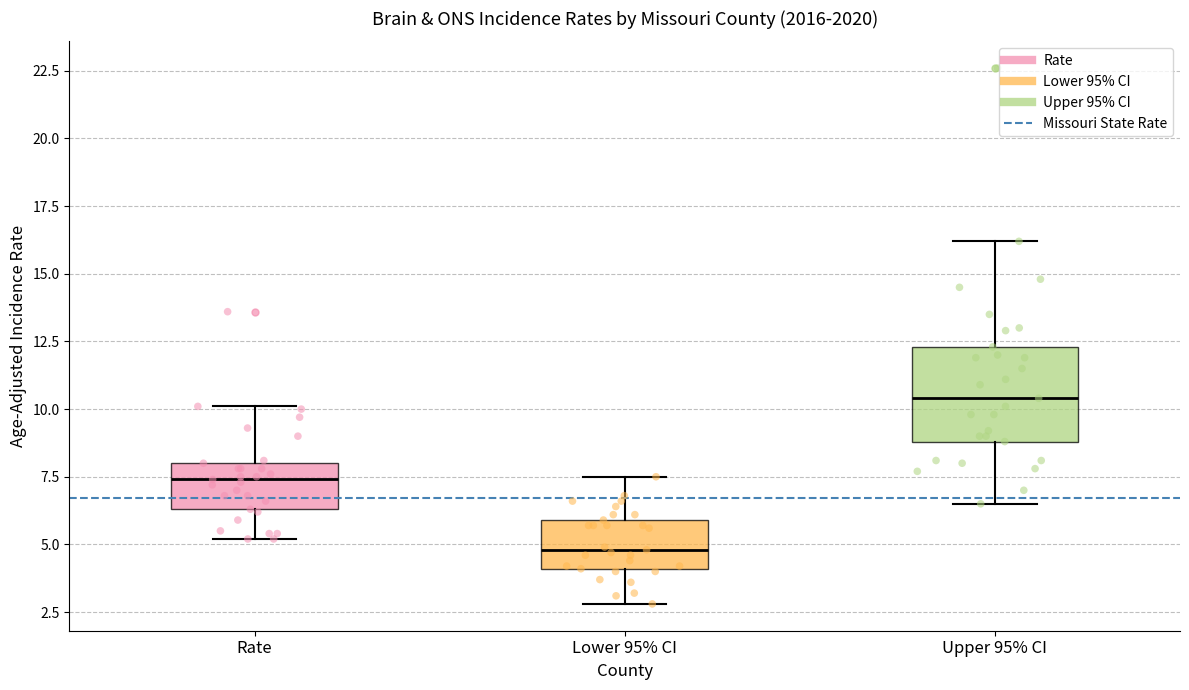

Where does the upper whisker of the box for Lower 95% CI end on the y-axis? The values are not printed on the chart, so give them approximately, as read against the axis.

7.5